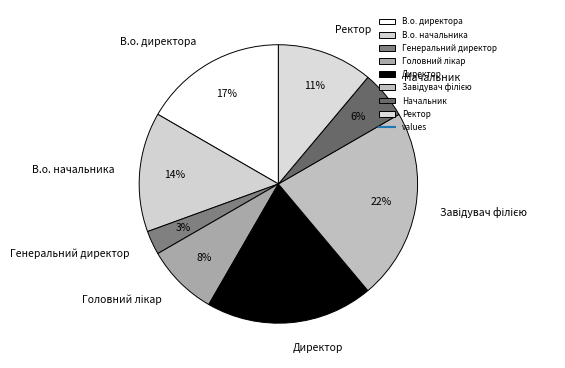

Approximately how many times larger is the value at В.о. директора compared to Директор?

0.9